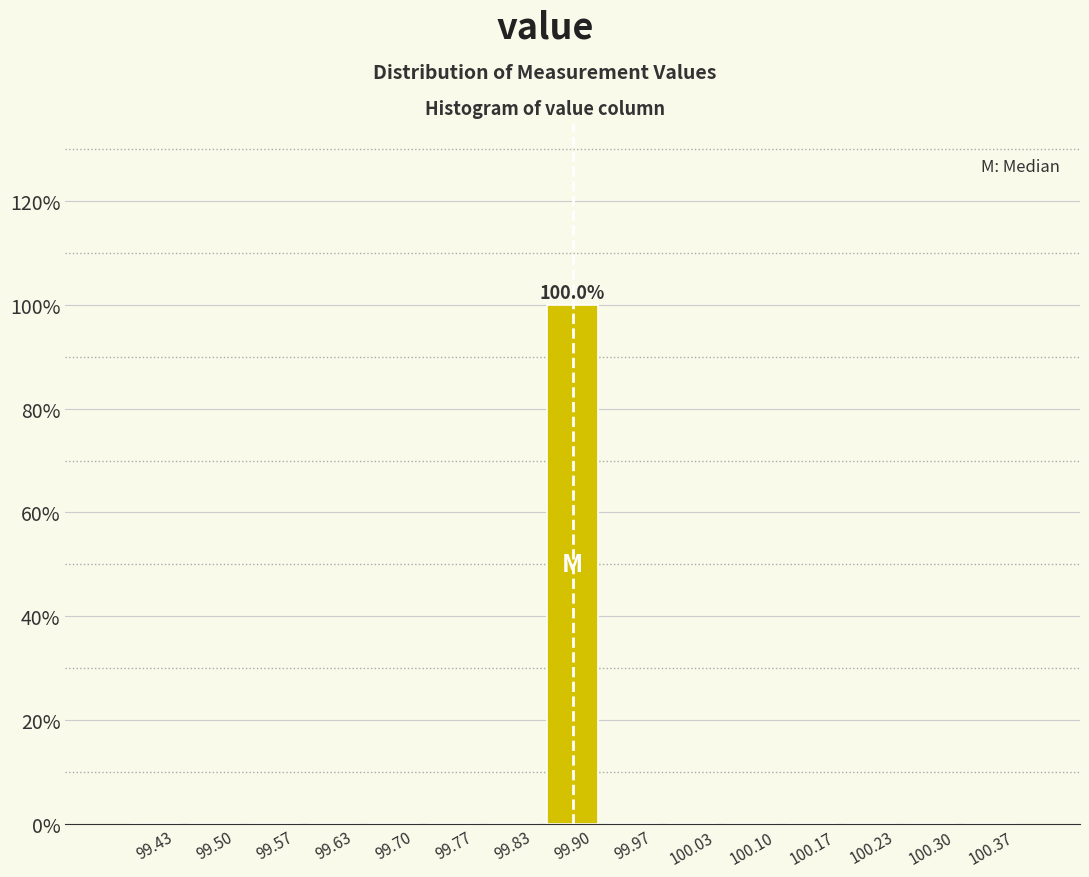

Over which range of the x-axis is the bar tallest?

99.87 to 99.93